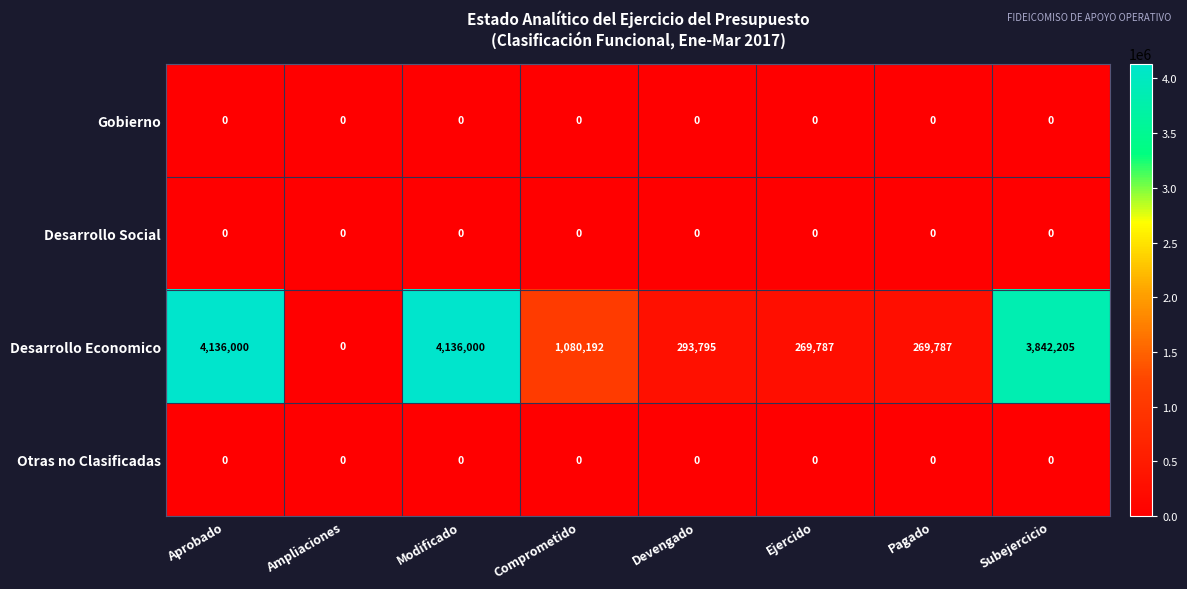

Where does the Desarrollo Economico series first go above 1080192?

Aprobado